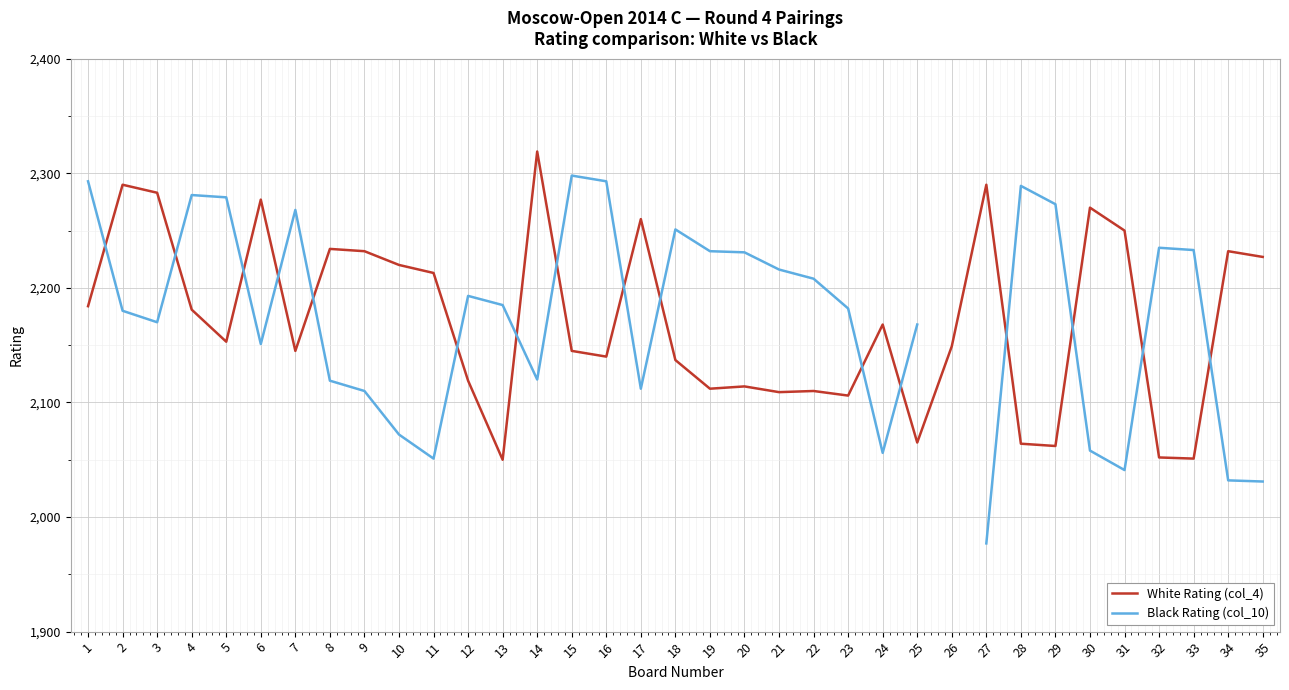

What is the difference between the maximum and second lowest values in the White Rating (col_4) series?

268